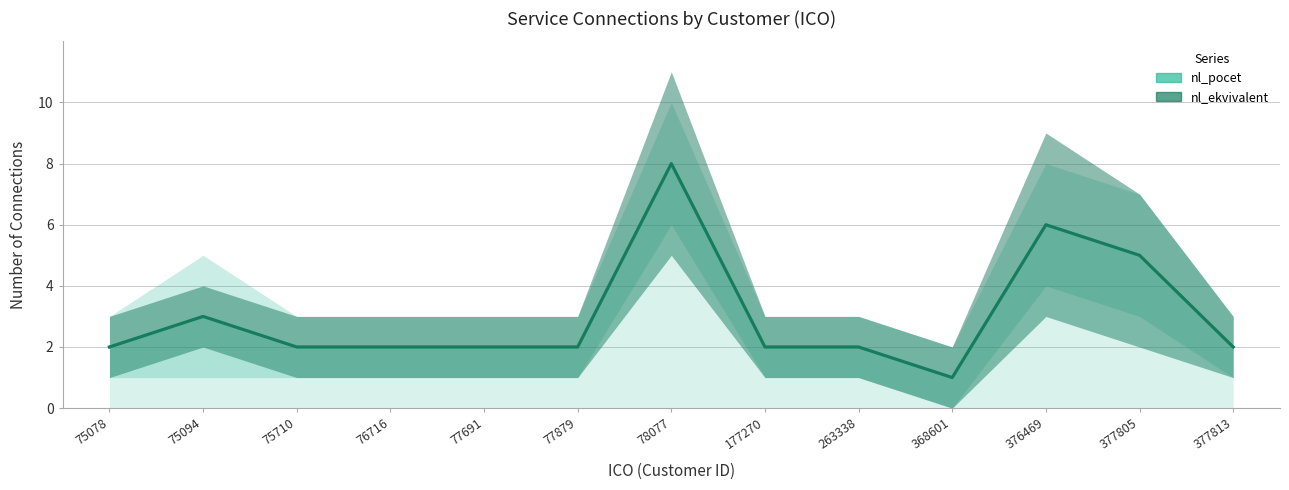

What is the difference between the maximum and minimum values in the nl_pocet series?

7